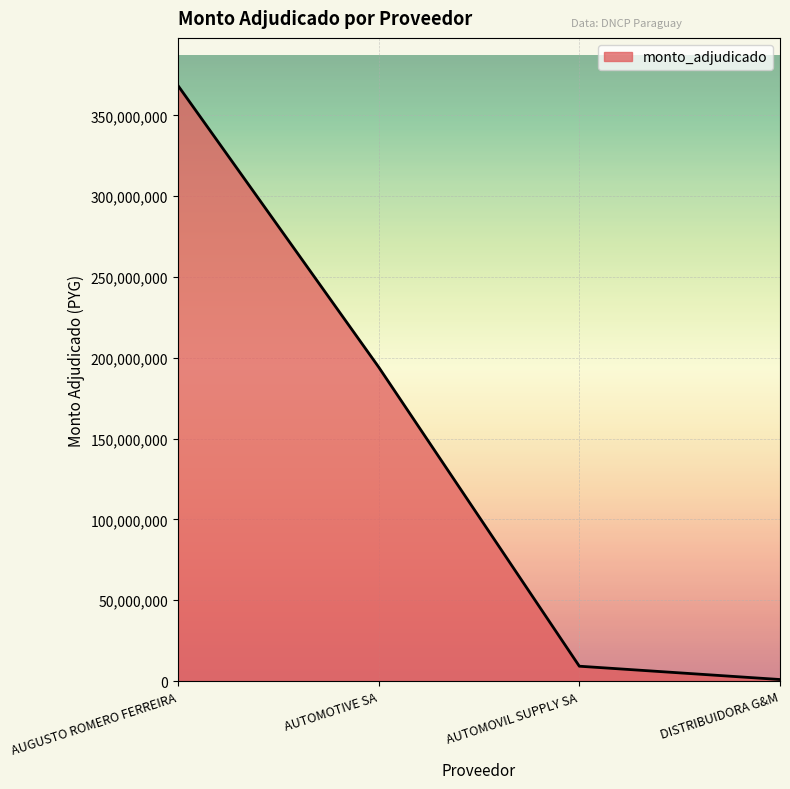

Reading left to right, list all the values displayed in this chart.

368459330	194290800	9211304	968750